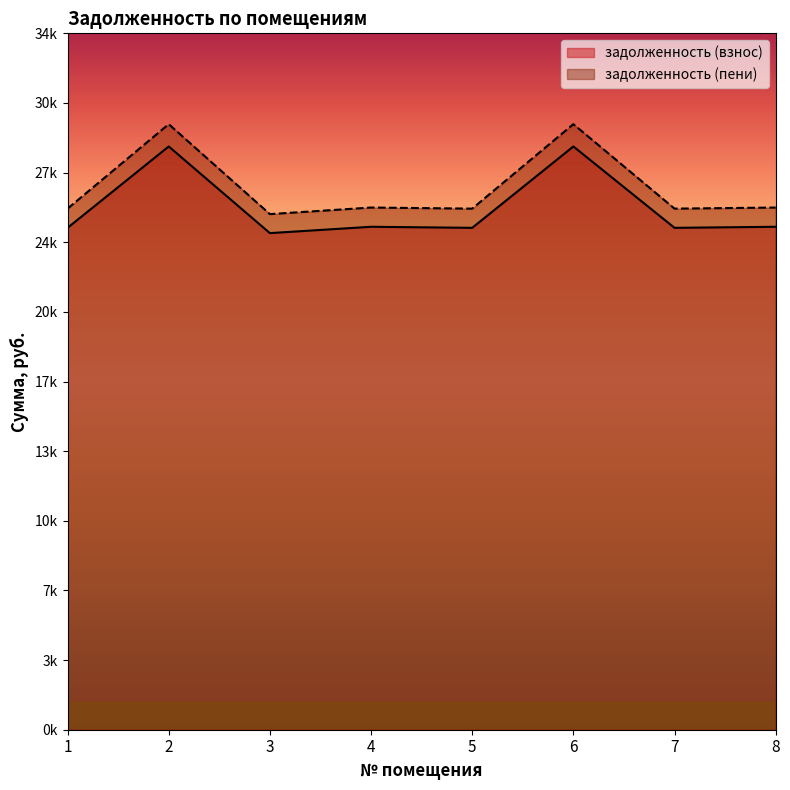

Which has a higher value, 7 or 2?

2